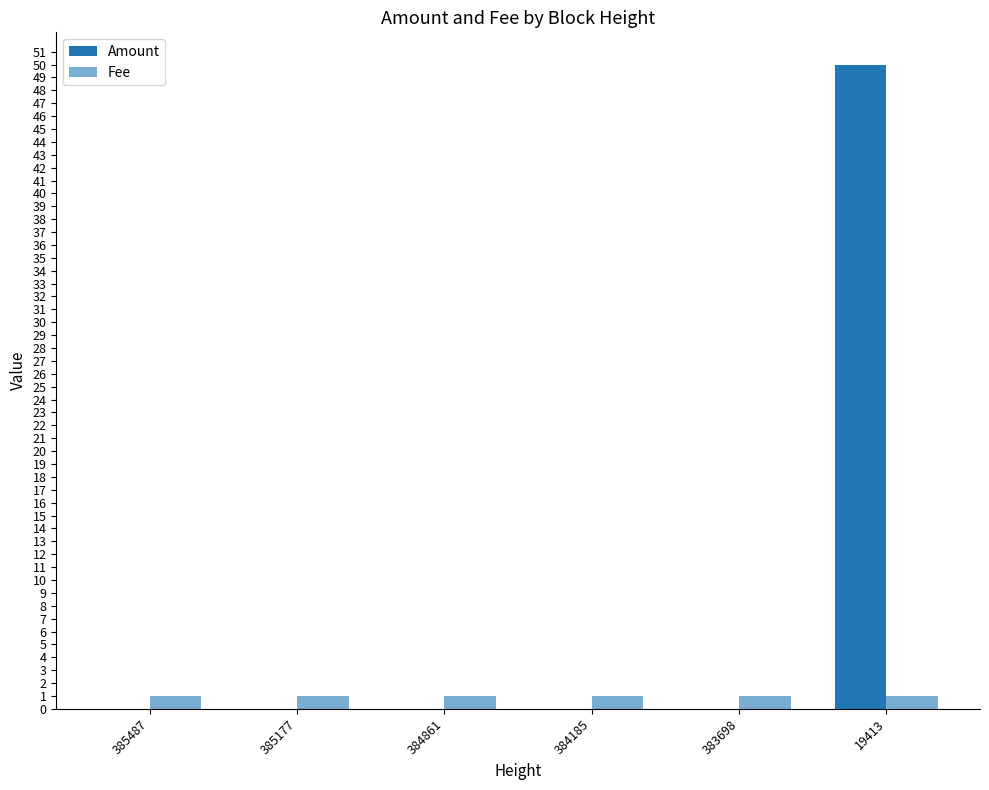

Which series has the largest total across all categories?

Amount